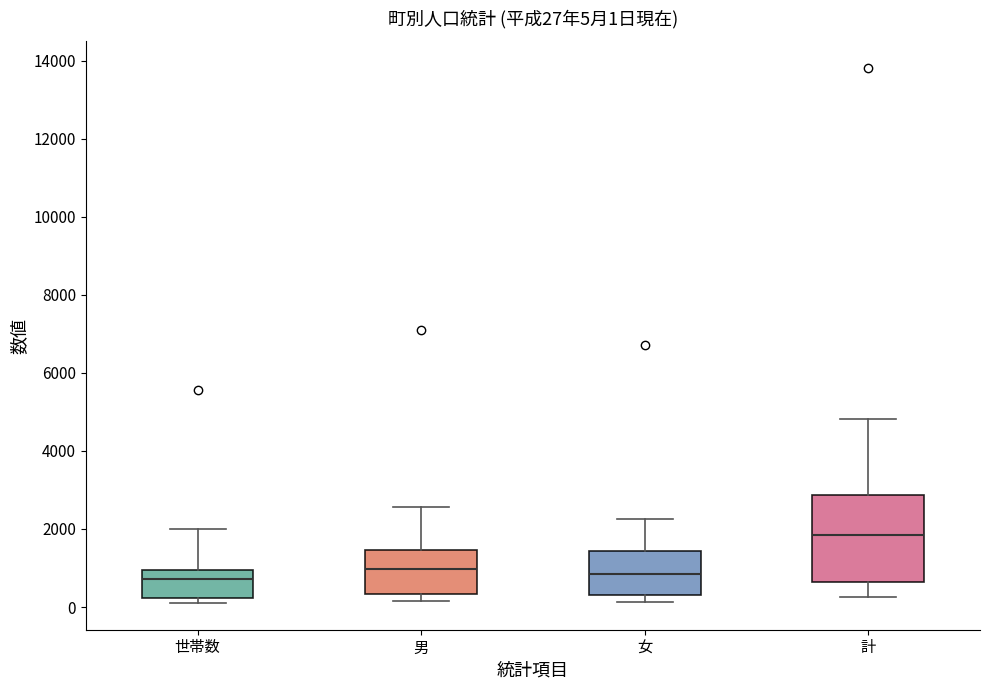

Which box has the highest median line?

計